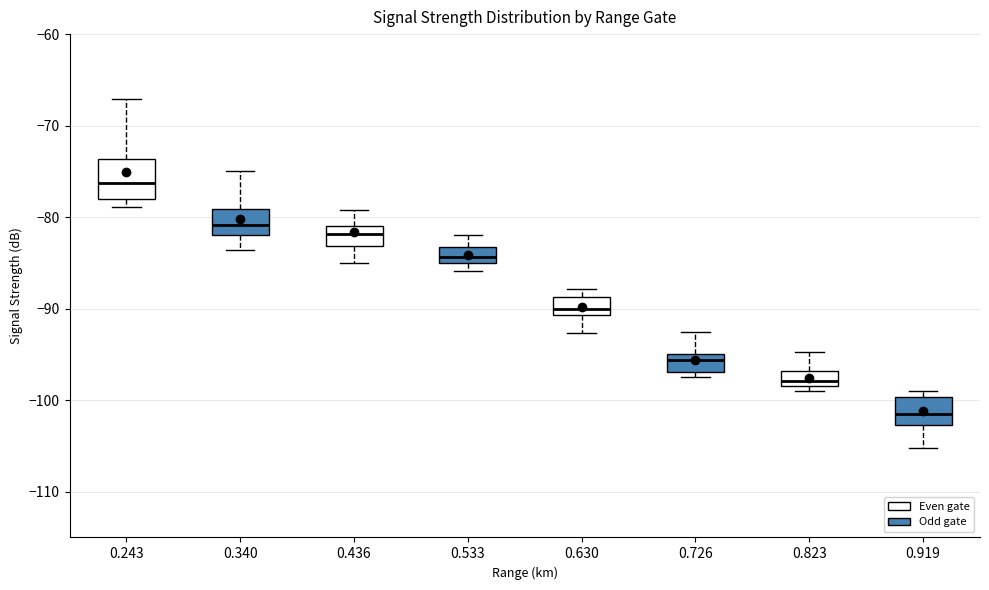

Where does the upper whisker of the box at x = 0.436 end on the y-axis? The values are not printed on the chart, so give them approximately, as read against the axis.

-79